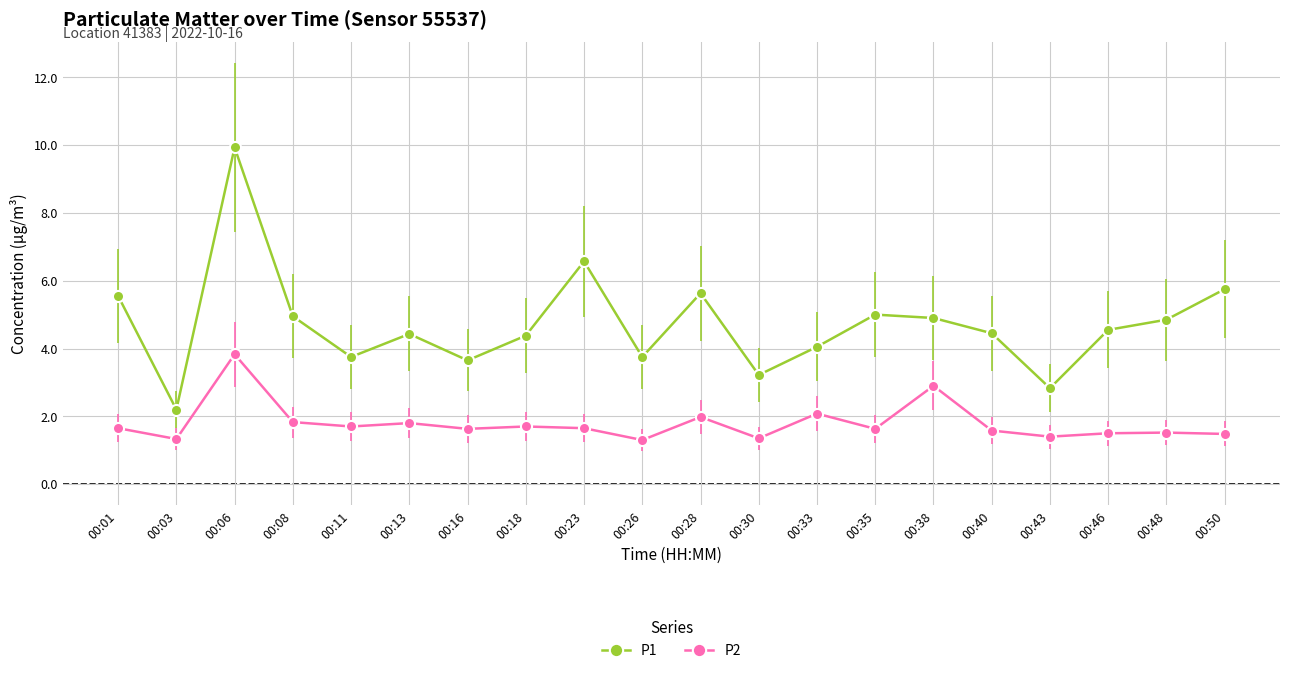

What is the sum of the P2 values at 00:08 and 00:23?

3.5